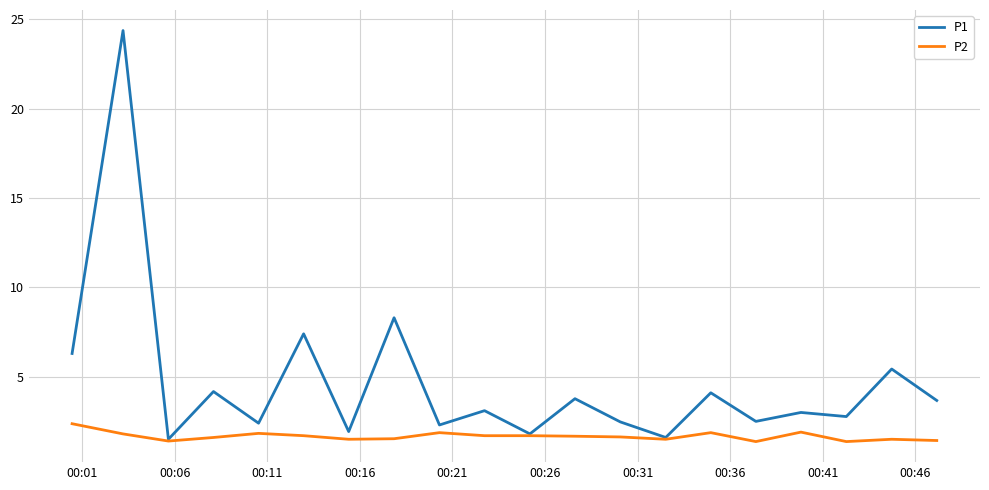

Which series has the largest range (max minus min)?

P1